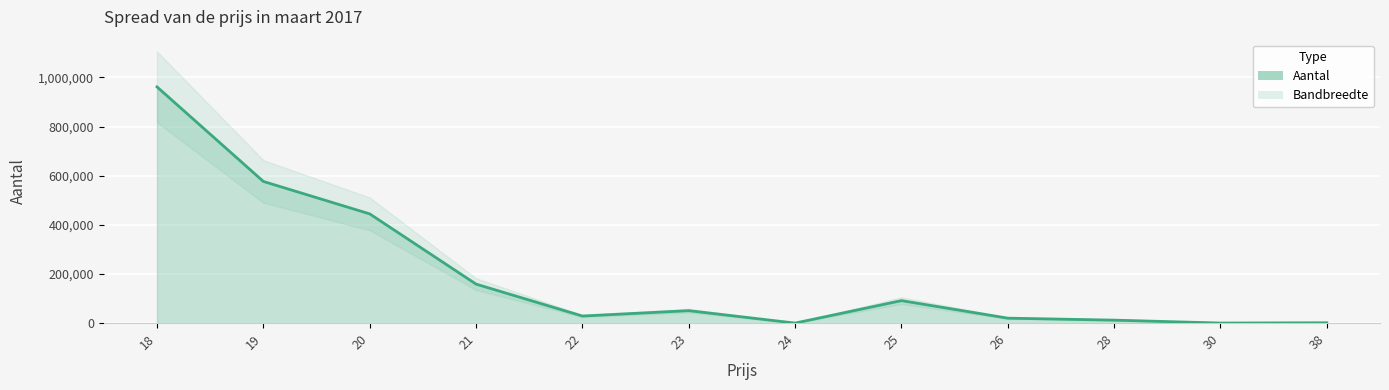

Rank the categories by value from highest to lowest.

18, 19, 20, 21, 25, 23, 22, 26, 28, 38, 30, 24